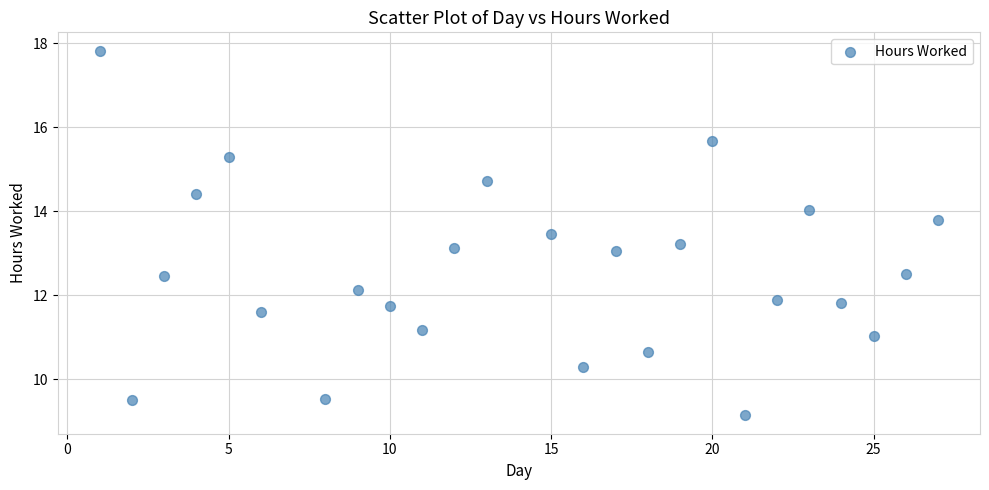

What is the range of X values (max minus min)?

26.0